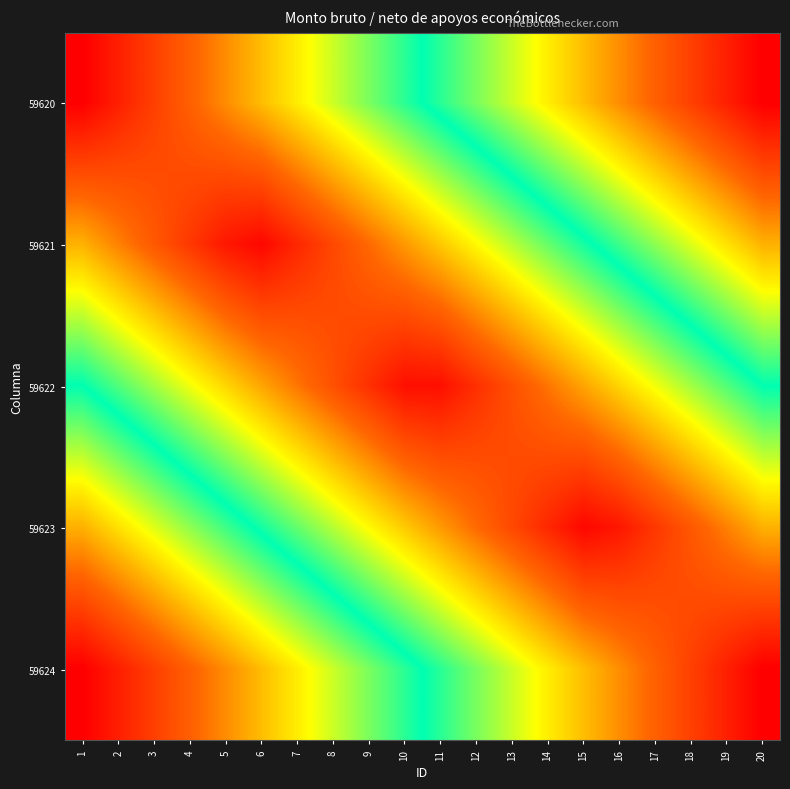

Reading left to right, what are all the values shown in this chart?

59620: 1=0.0	2=0.1	3=0.1	4=0.2	5=0.2	6=0.3	7=0.3	8=0.4	9=0.4	10=0.5	11=0.5	12=0.6	13=0.6	14=0.7	15=0.7	16=0.8	17=0.8	18=0.9	19=0.9	20=1.0
59621: 1=0.2	2=0.2	3=0.1	4=0.1	5=0.0	6=0.0	7=0.1	8=0.1	9=0.2	10=0.2	11=0.3	12=0.3	13=0.4	14=0.4	15=0.5	16=0.5	17=0.6	18=0.6	19=0.7	20=0.8
59622: 1=0.5	2=0.4	3=0.4	4=0.3	5=0.3	6=0.2	7=0.2	8=0.1	9=0.1	10=0.0	11=0.0	12=0.1	13=0.1	14=0.2	15=0.2	16=0.3	17=0.3	18=0.4	19=0.4	20=0.5
59623: 1=0.8	2=0.7	3=0.6	4=0.6	5=0.5	6=0.5	7=0.4	8=0.4	9=0.3	10=0.3	11=0.2	12=0.2	13=0.1	14=0.1	15=0.0	16=0.0	17=0.1	18=0.1	19=0.2	20=0.2
59624: 1=1.0	2=0.9	3=0.9	4=0.8	5=0.8	6=0.7	7=0.7	8=0.6	9=0.6	10=0.5	11=0.5	12=0.4	13=0.4	14=0.3	15=0.3	16=0.2	17=0.2	18=0.1	19=0.1	20=0.0